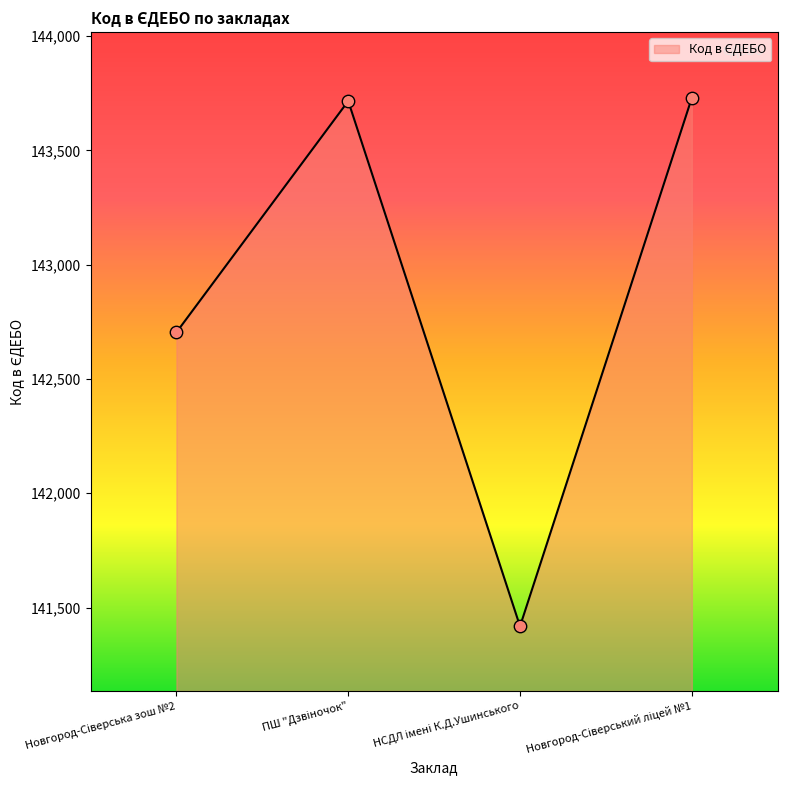

What is the minimum value shown in the chart?

141418